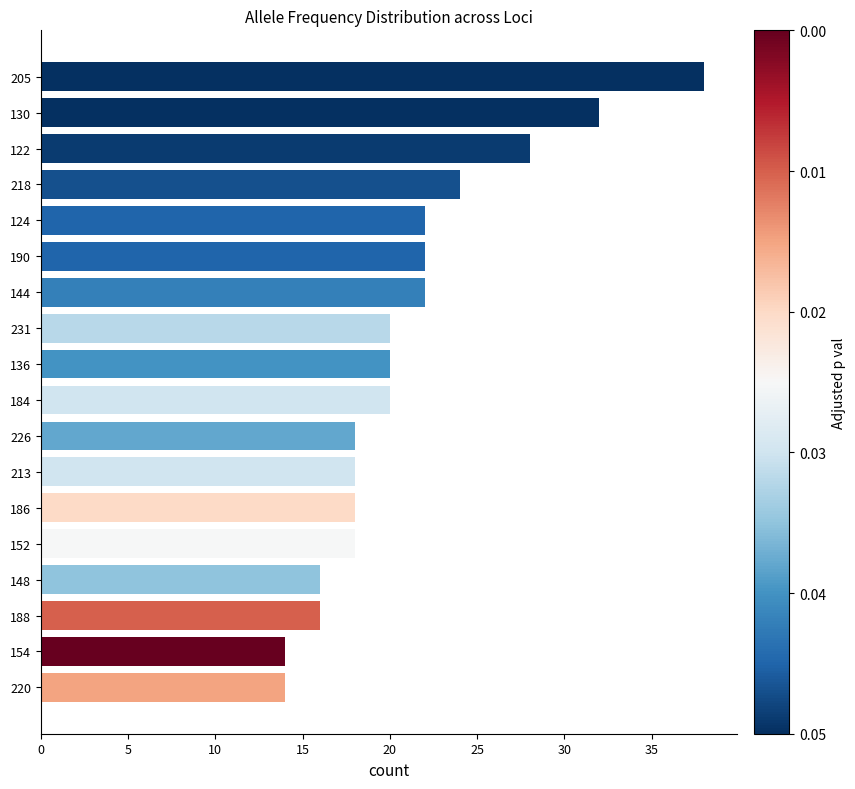

What is the sum of all values?

380